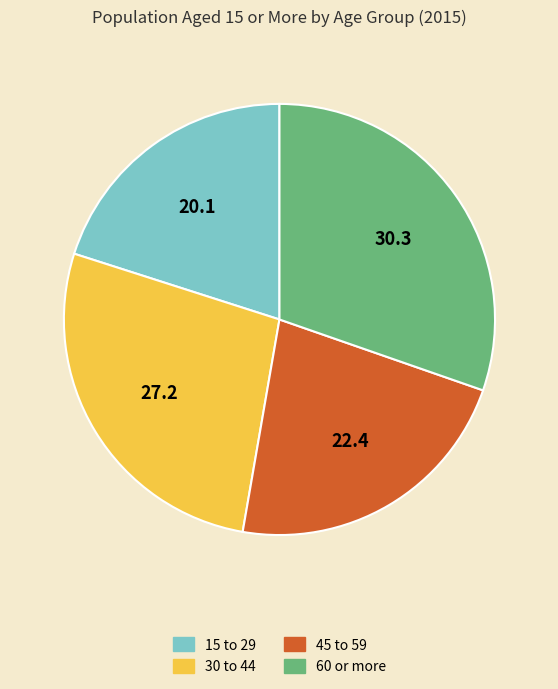

Count the number of slices in the pie.

4